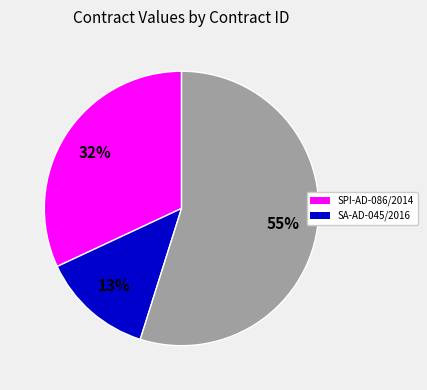

Is there a majority slice in this chart?

Yes